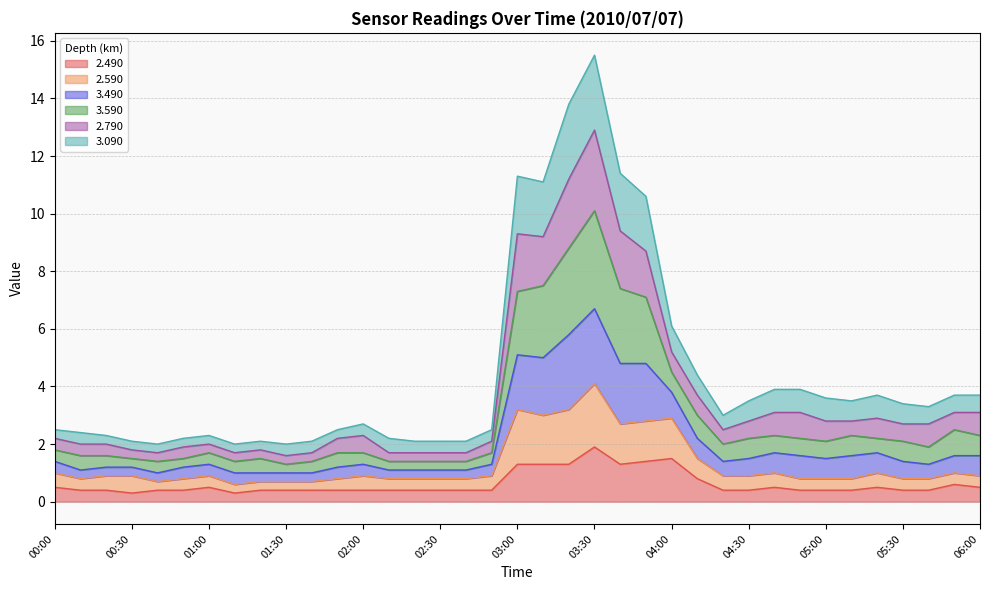

At which label does 3.490 first exceed 3?

03:00